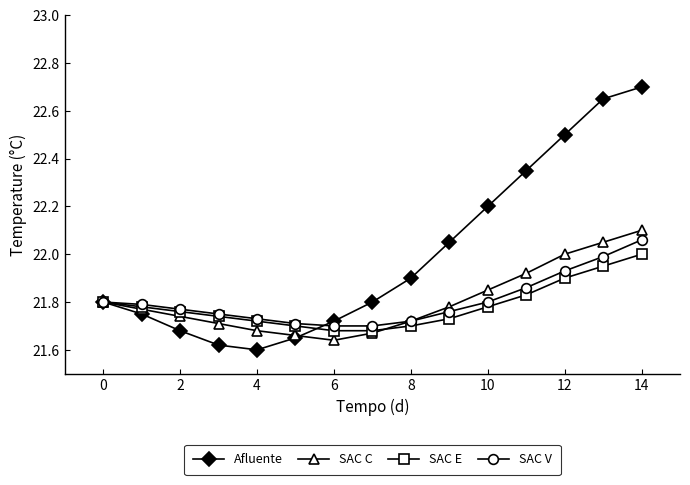

Which series has the largest range (max minus min)?

Afluente